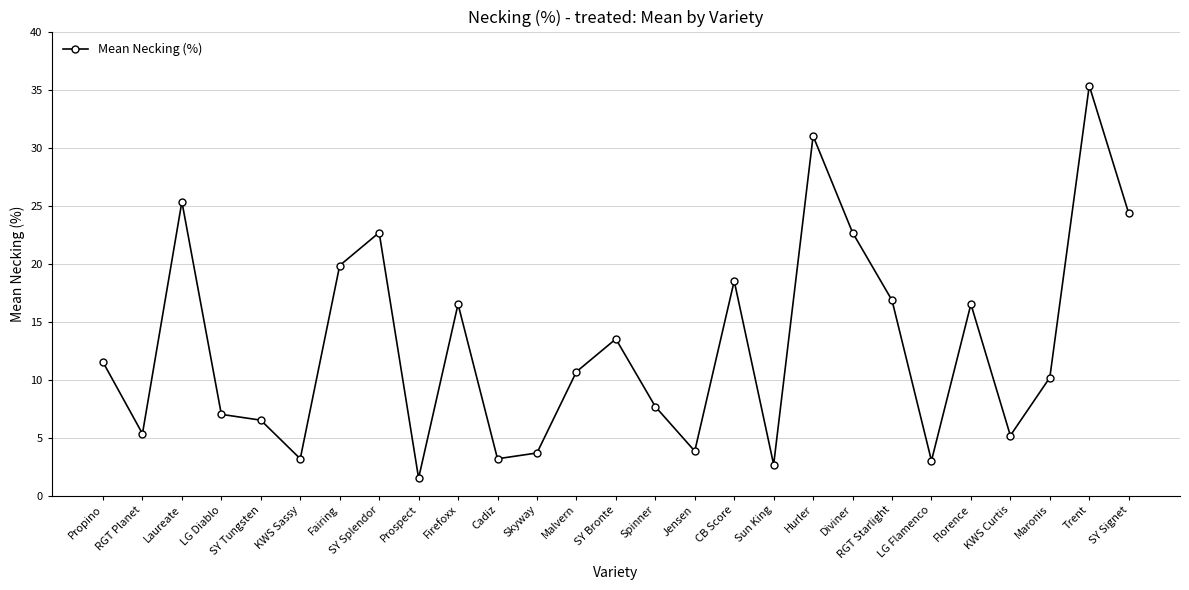

Which has a higher value, Laureate or Malvern?

Laureate